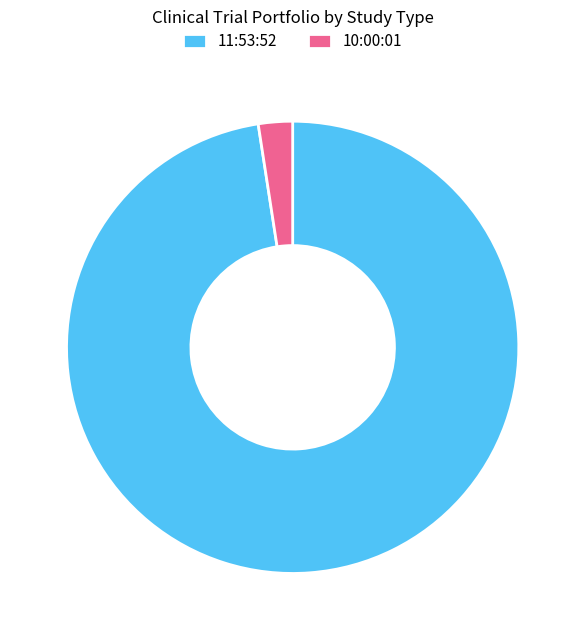

True or false: 10:00:01 accounts for 2% of the total.

True